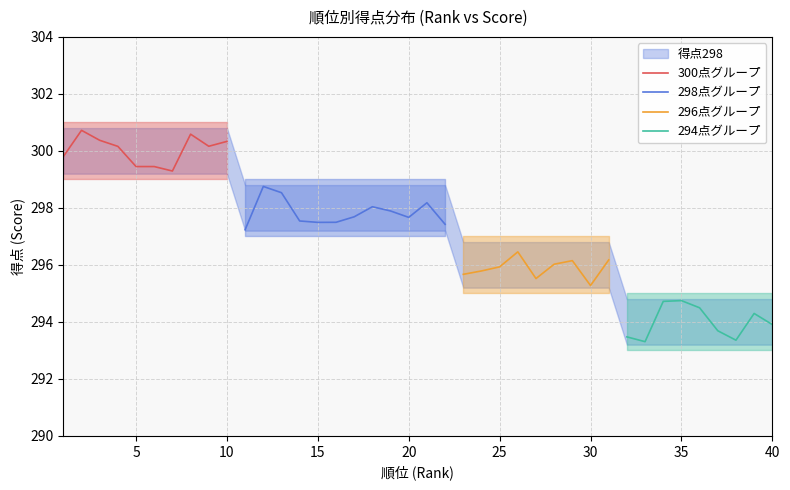

What is the maximum value for 300点グループ?

300.7